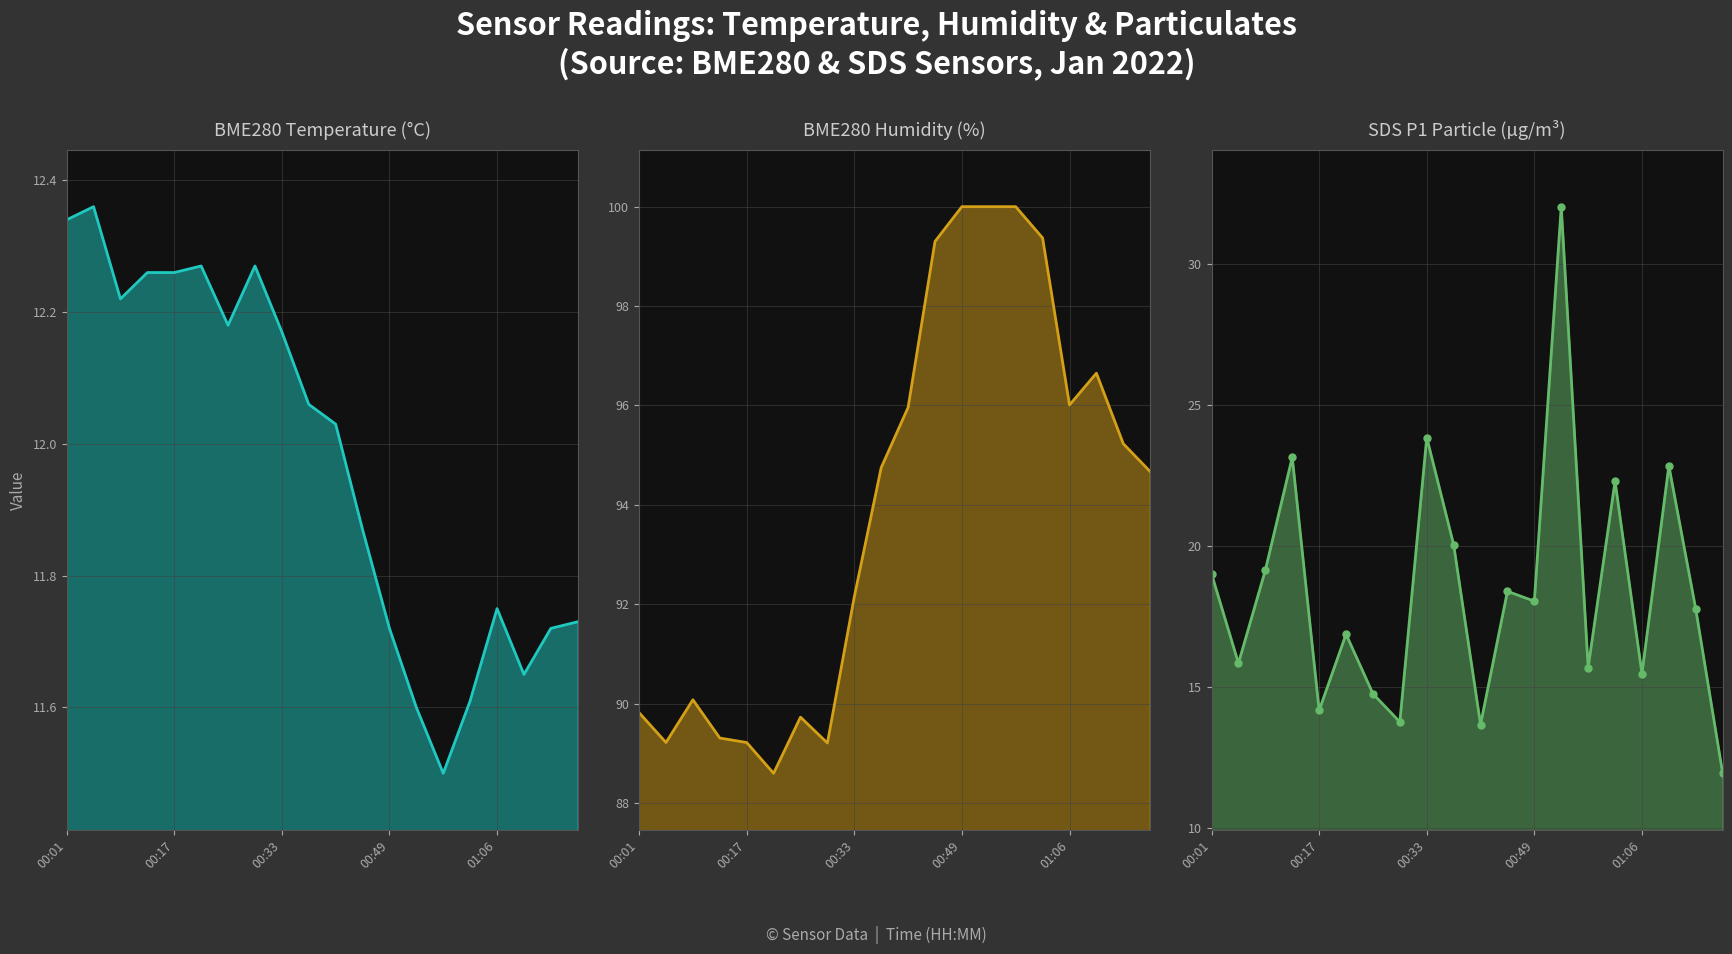

What are all the series names shown in the legend?

BME280_temperature, BME280_humidity, SDS_P1